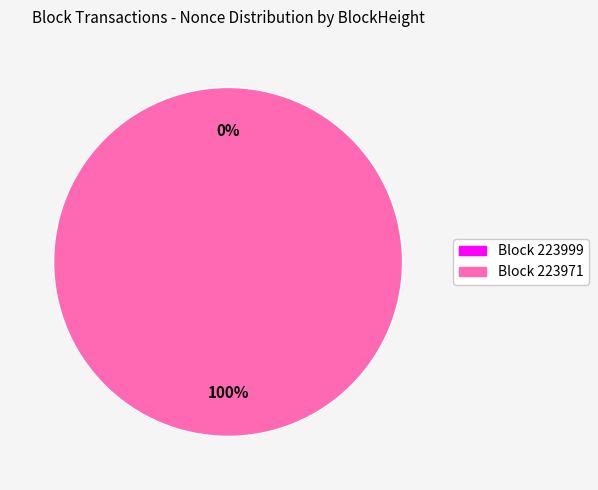

Which slice is the smallest?

223999